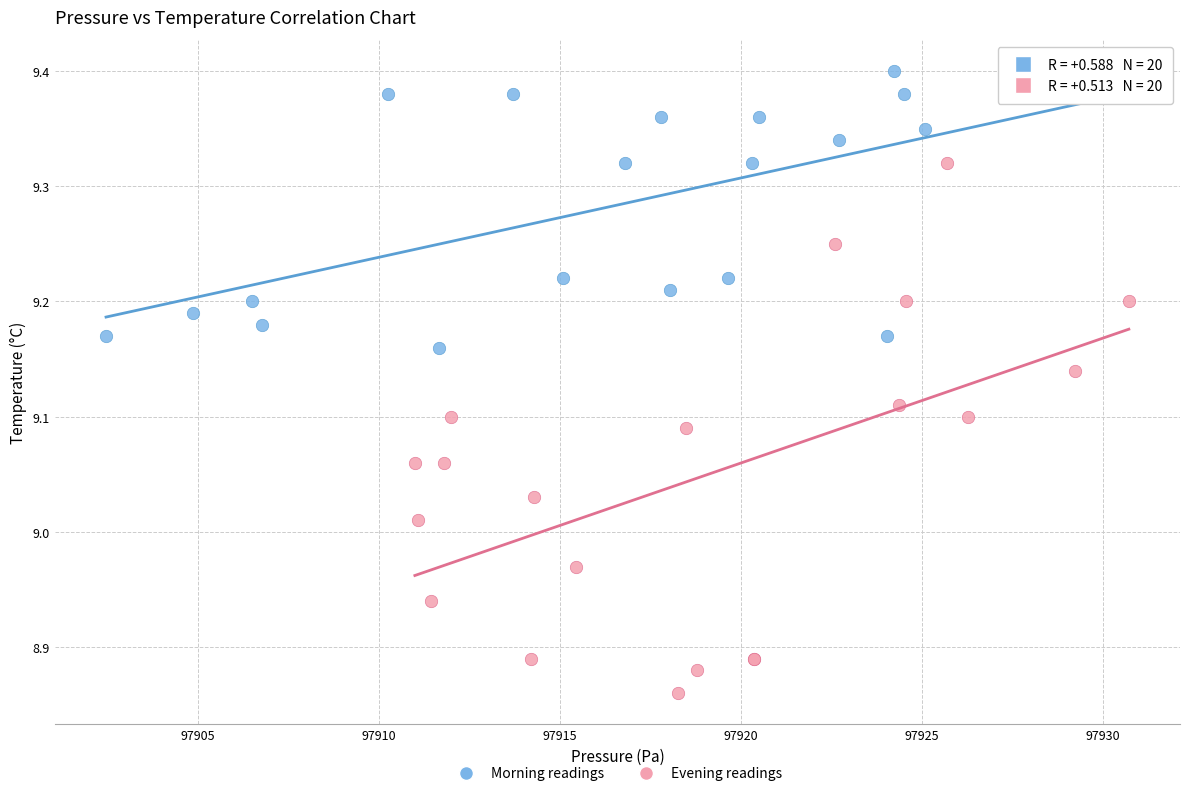

Which series reaches the maximum Y coordinate?

Morning readings